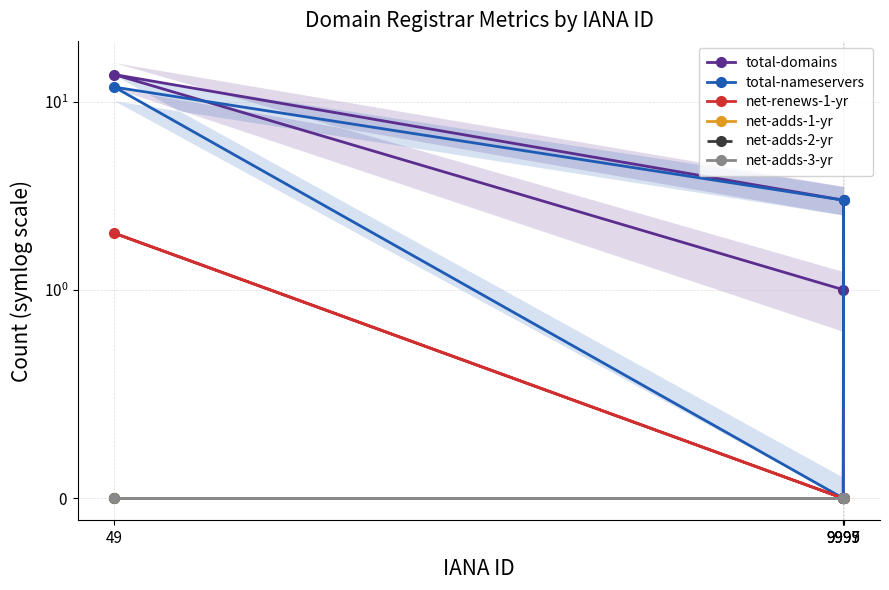

At which category is the sum across all series the highest?

49